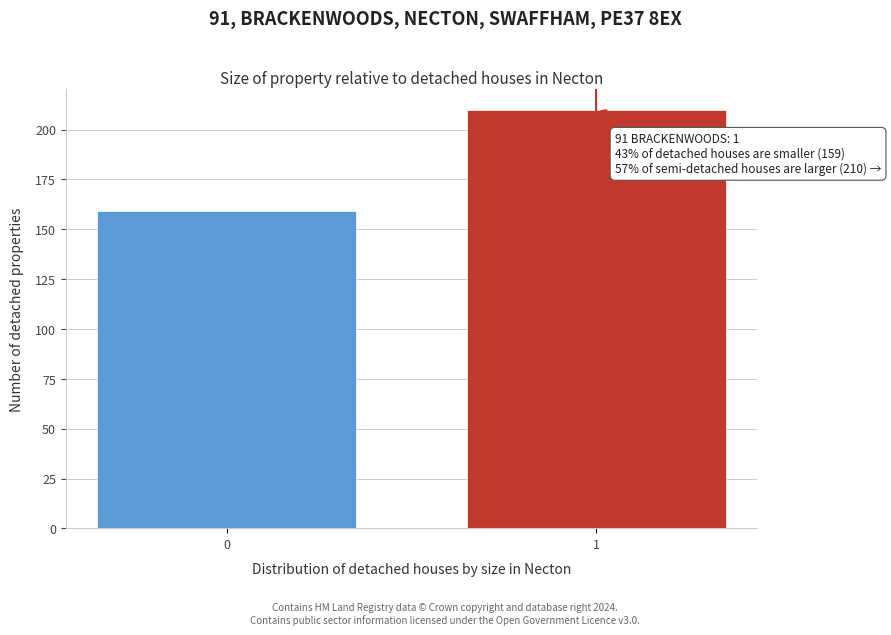

Reading left to right, extract all data points from this chart.

0=159	1=210